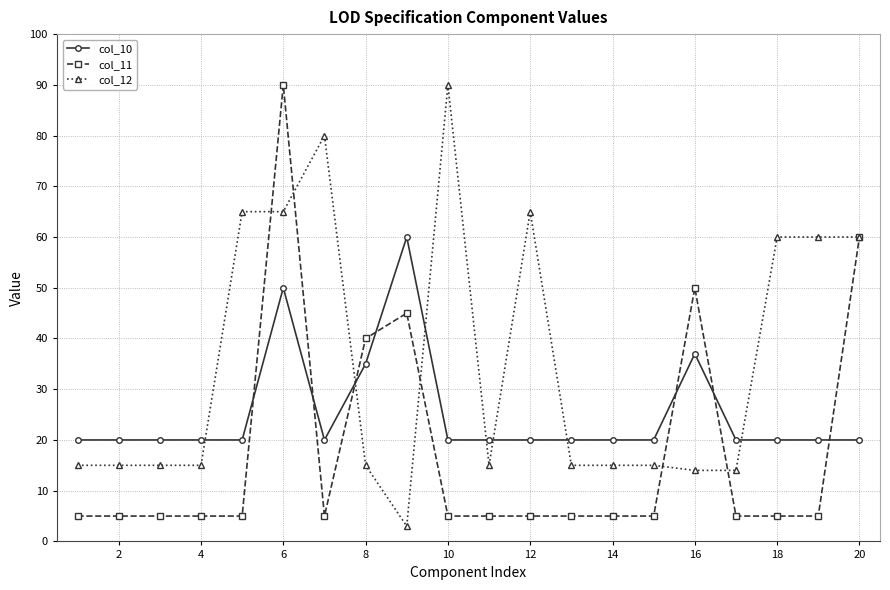

True or false: col_10 has more than 0 points higher than both neighbors.

True